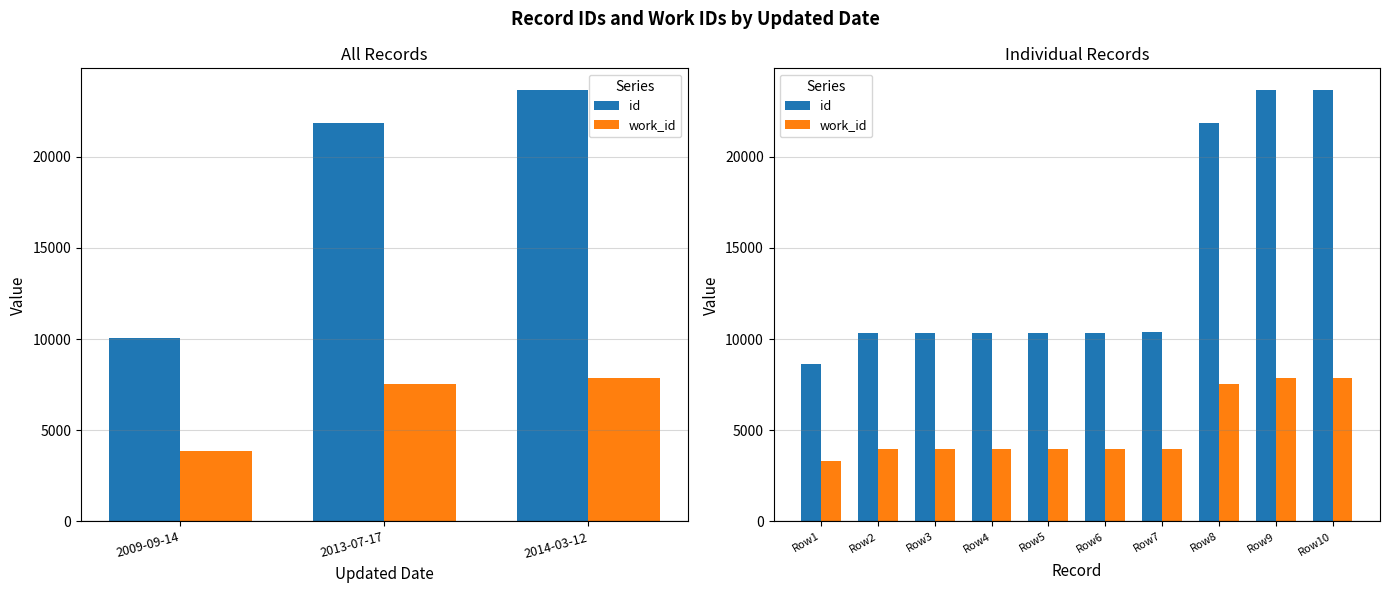

Count the number of data series in this chart.

2